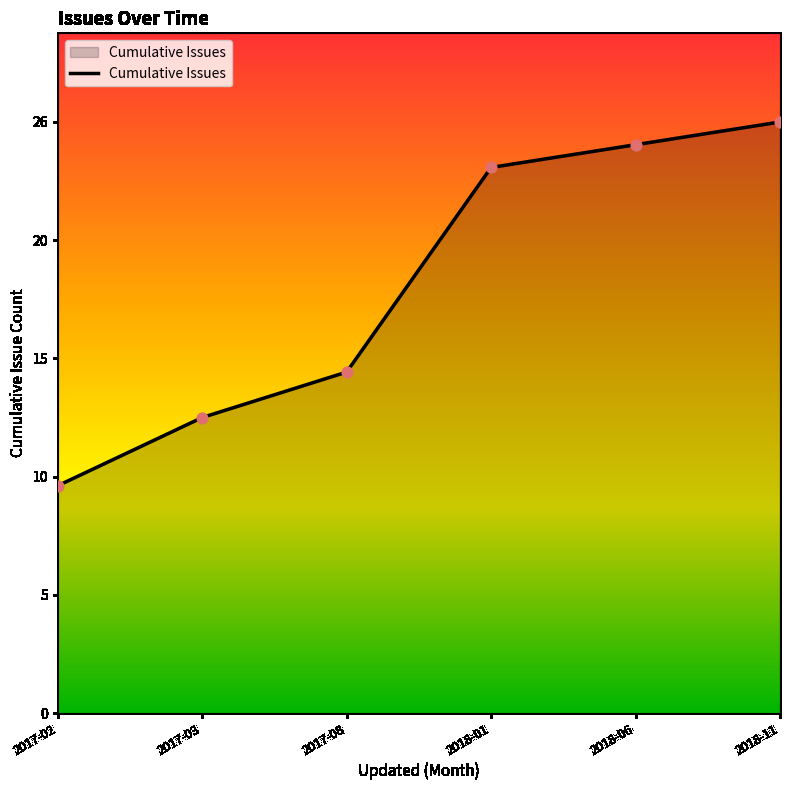

What is the change in value from 2018-06 to 2018-11?

+1